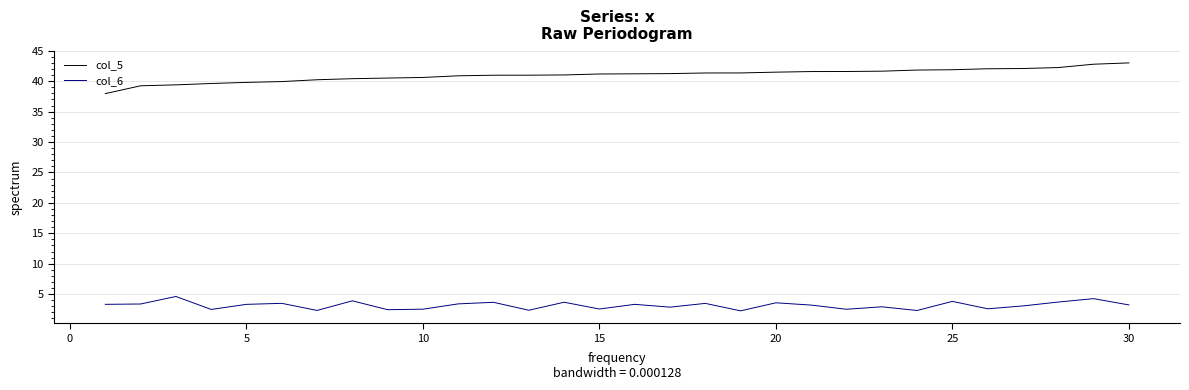

What is the difference between the second highest and second lowest values in the col_6 series?

2.0